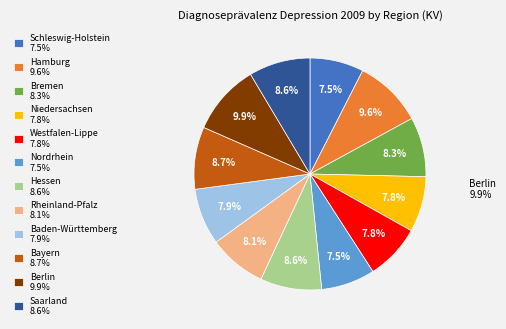

Combined, what portion of the pie is Berlin 9.9% and Rheinland-Pfalz 8.1%?

17.9%